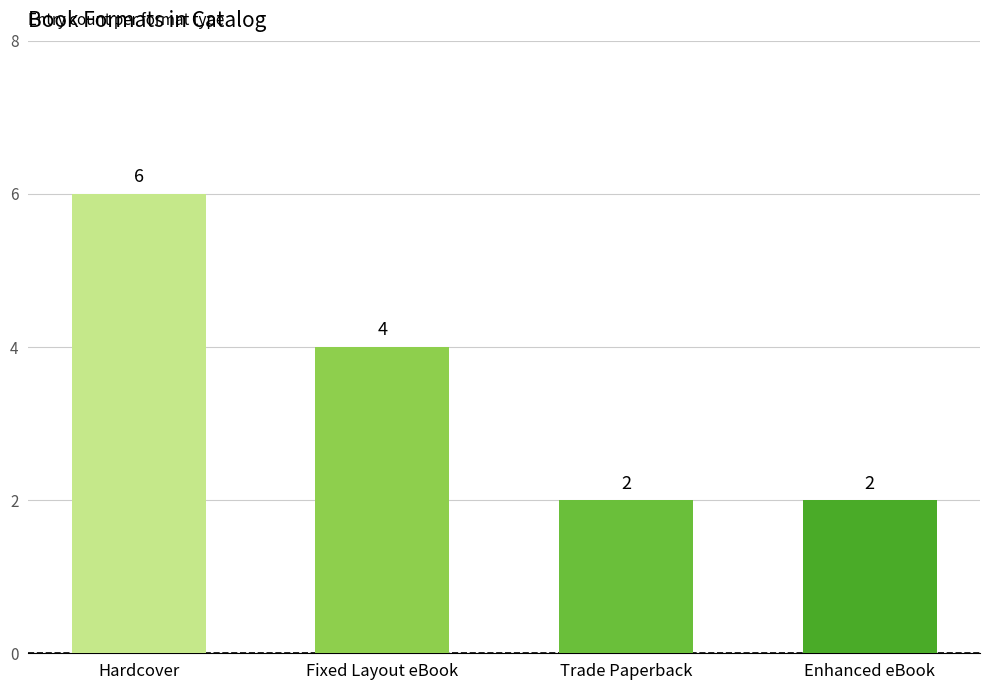

What is the smallest value displayed?

2